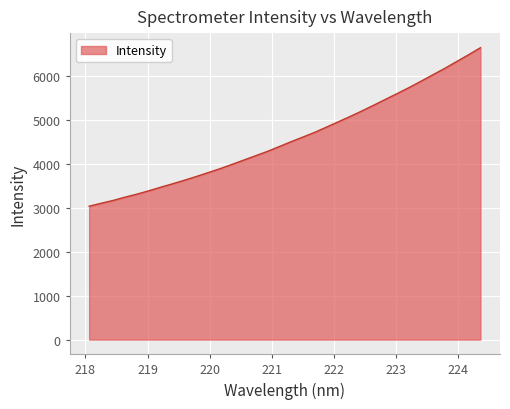

Count the number of data series in this chart.

1